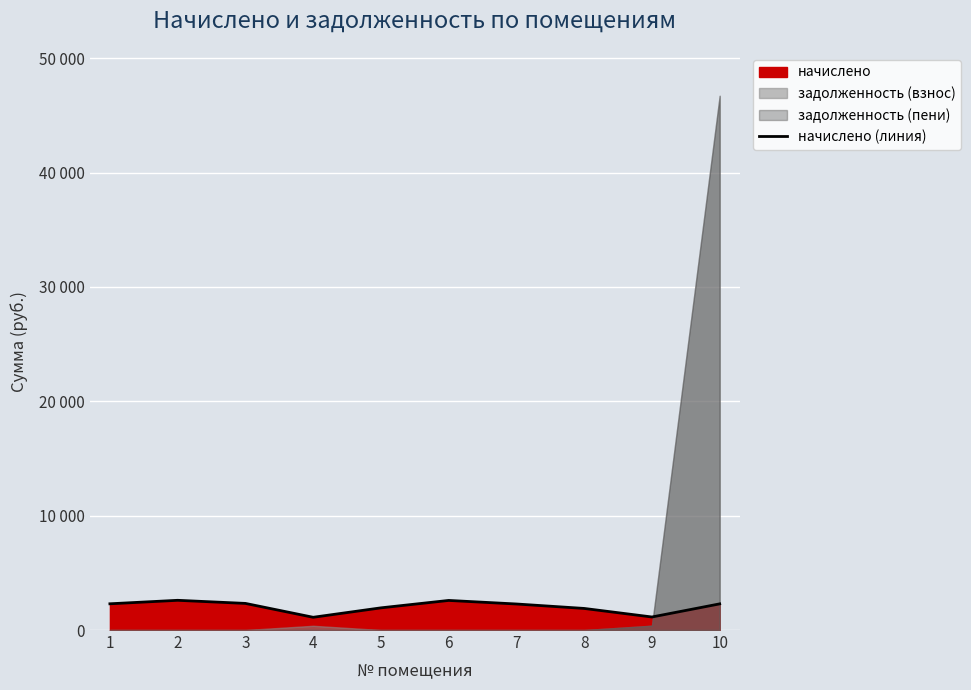

How many data points are less than 2287?

5